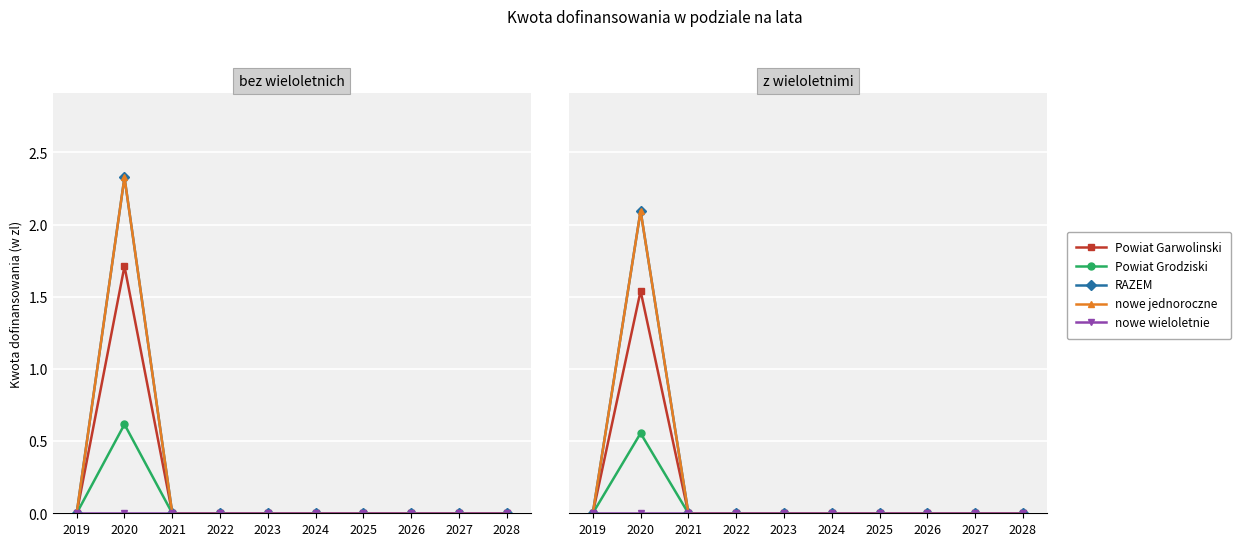

In nowe jednoroczne, how many points are higher than both neighbors (excluding endpoints)?

1